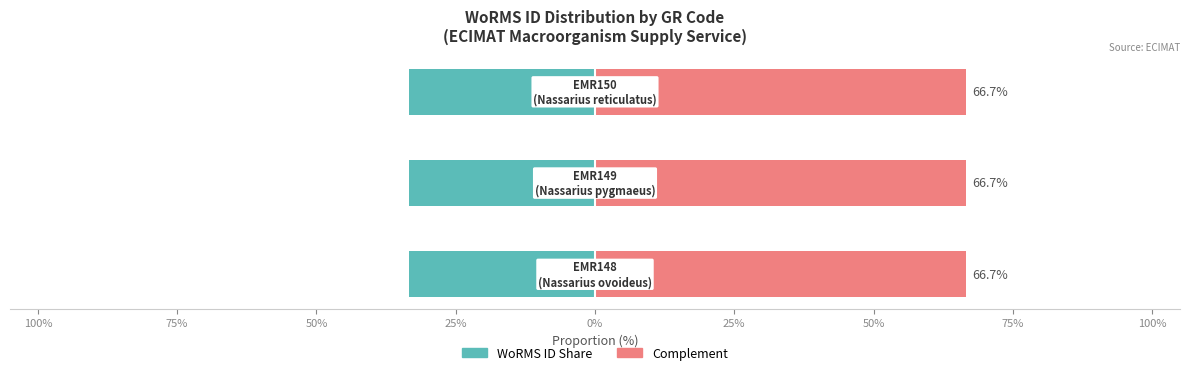

Reading right to left, list all the values displayed in this chart.

WoRMS ID (normalized): 75%=-33.3	100%=-33.3	125%=-33.3
Remainder: 75%=66.7	100%=66.7	125%=66.7